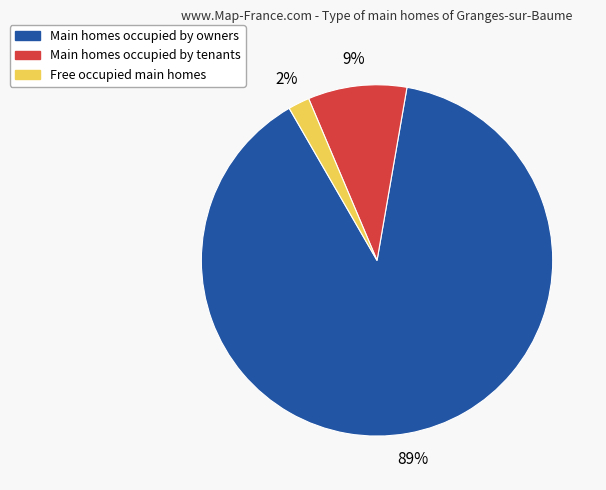

How many slices are in this pie chart?

3